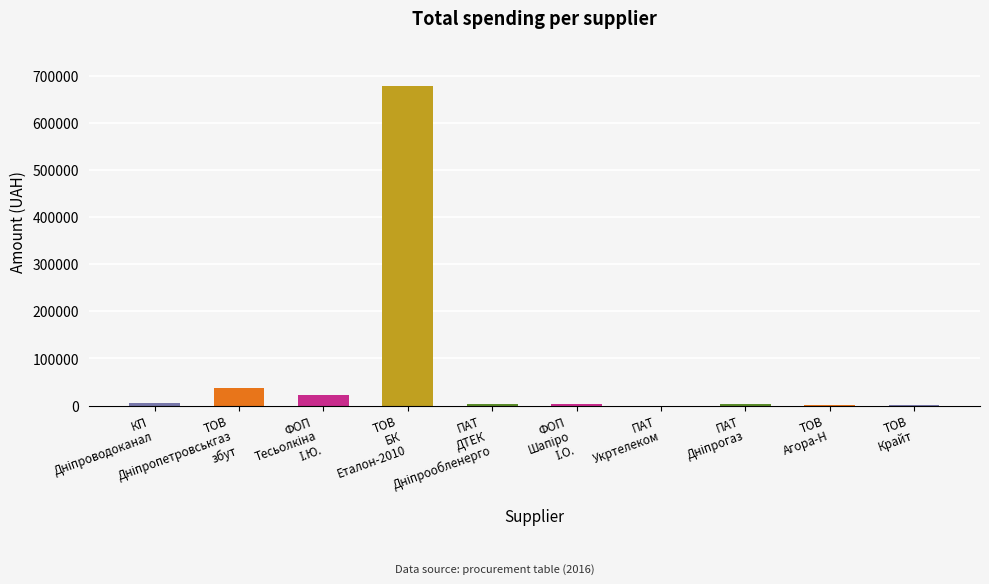

Rank the categories by value from highest to lowest.

ТОВ
БК
Еталон-2010, ТОВ
Дніпропетровськгаз
збут, ФОП
Тесьолкіна
І.Ю., КП
Дніпроводоканал, ПАТ
ДТЕК
Дніпрообленерго, ПАТ
Дніпрогаз, ФОП
Шапіро
І.О., ТОВ
Агора-Н, ТОВ
Крайт, ПАТ
Укртелеком